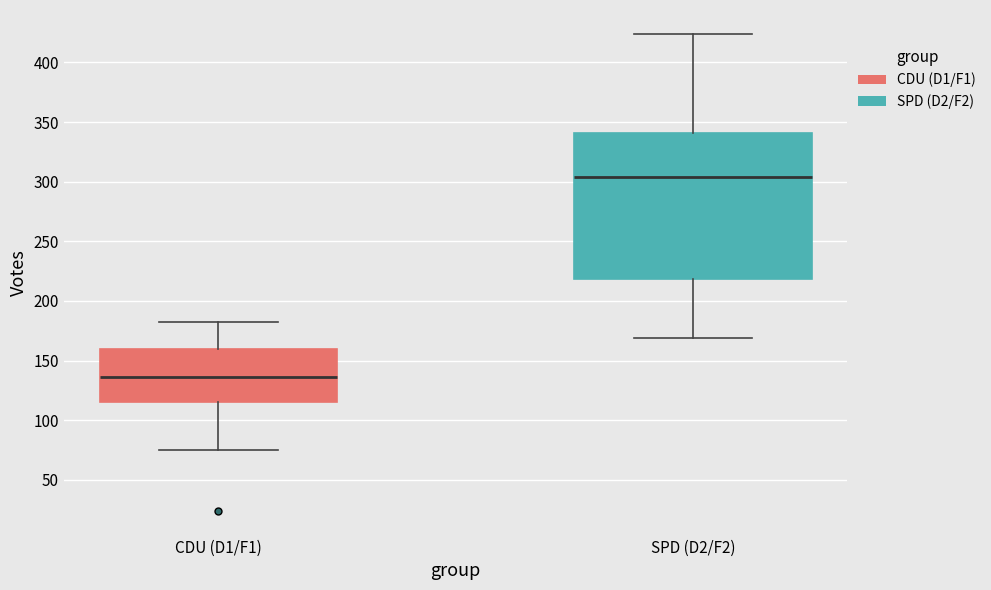

Where is the lower edge of the box for CDU (D1/F1) on the y-axis? The values are not printed on the chart, so give them approximately, as read against the axis.

115